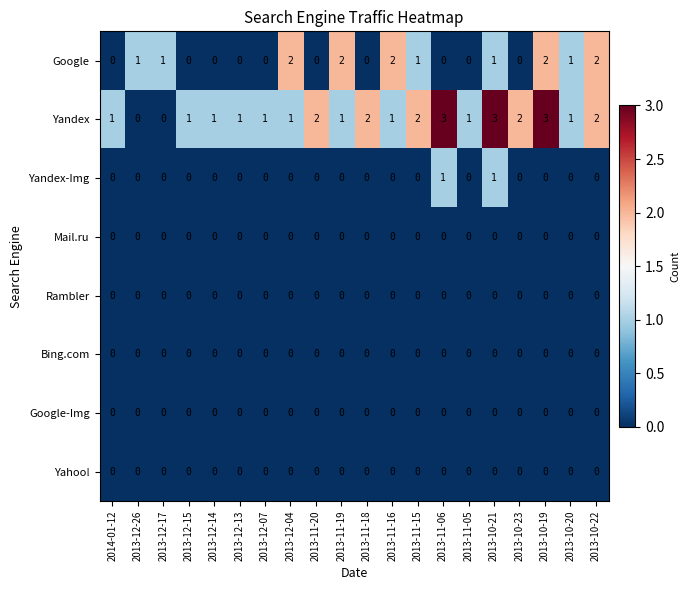

Which series has the largest total across all categories?

Yandex